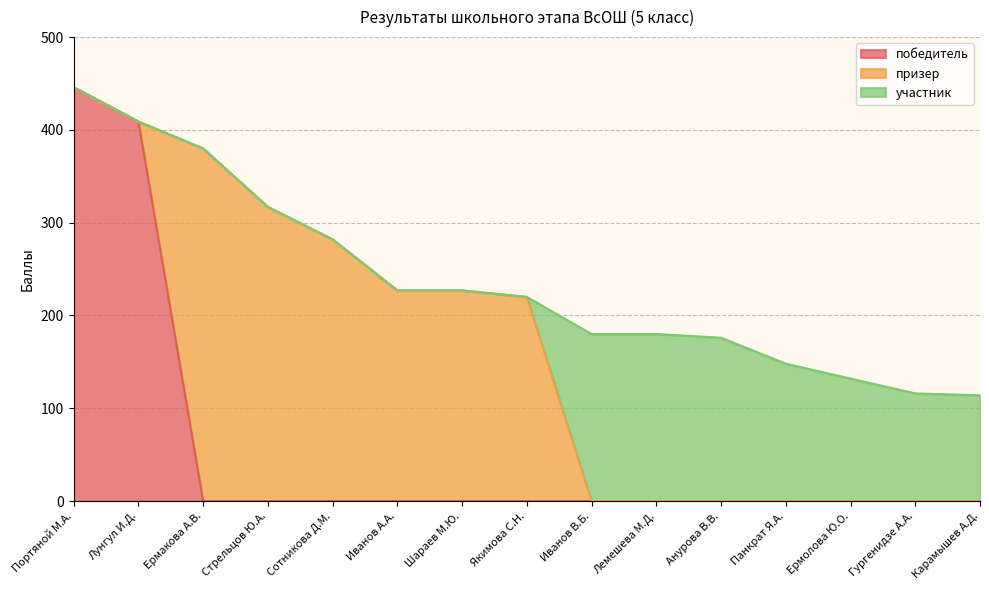

What is the sum of all призер values?

1653